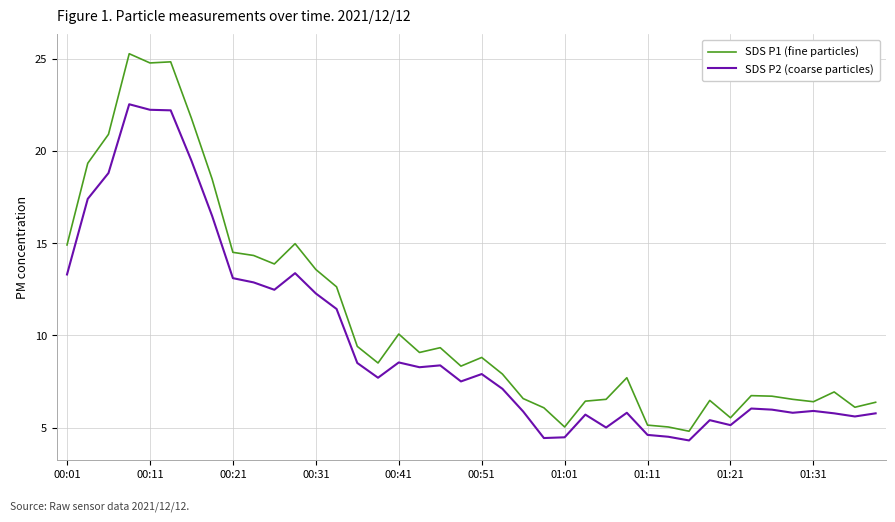

What is the maximum value for SDS P1 (fine particles)?

25.3